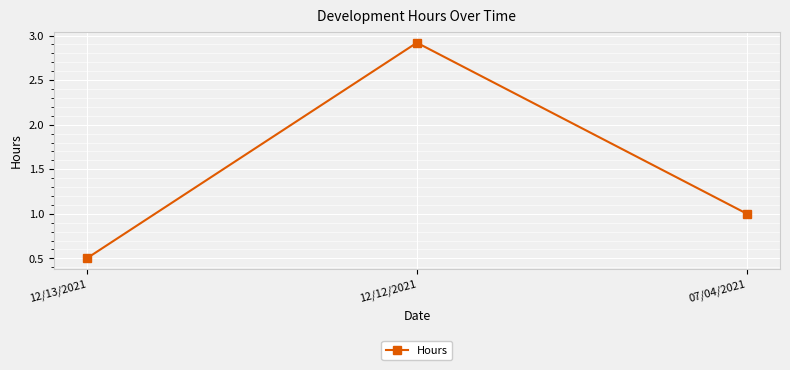

Count the number of categories in the chart.

3